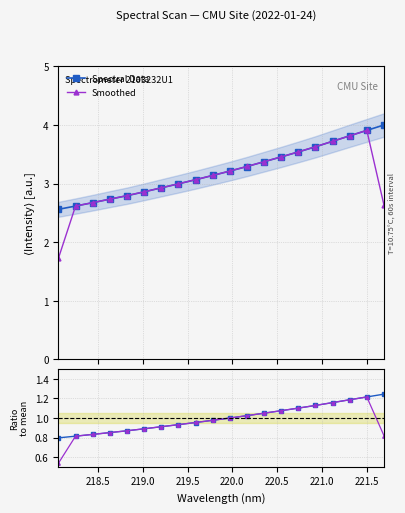

Is this an area chart (filled region under the line)?

No